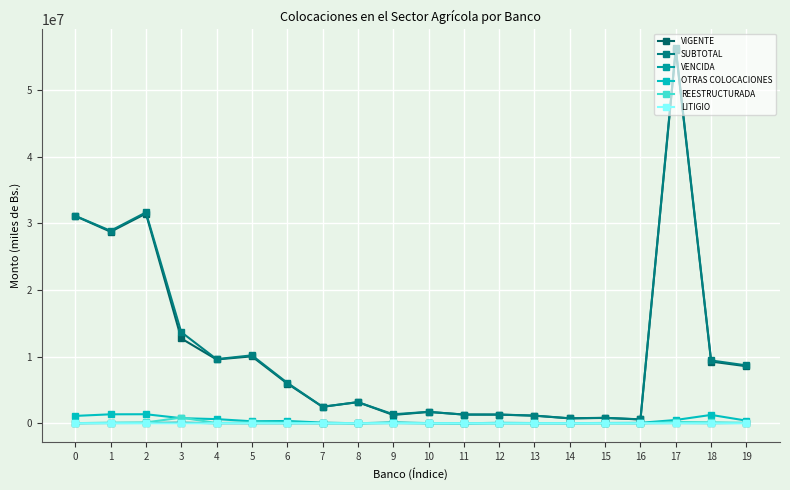

True or false: REESTRUCTURADA and LITIGIO cross at least once.

True